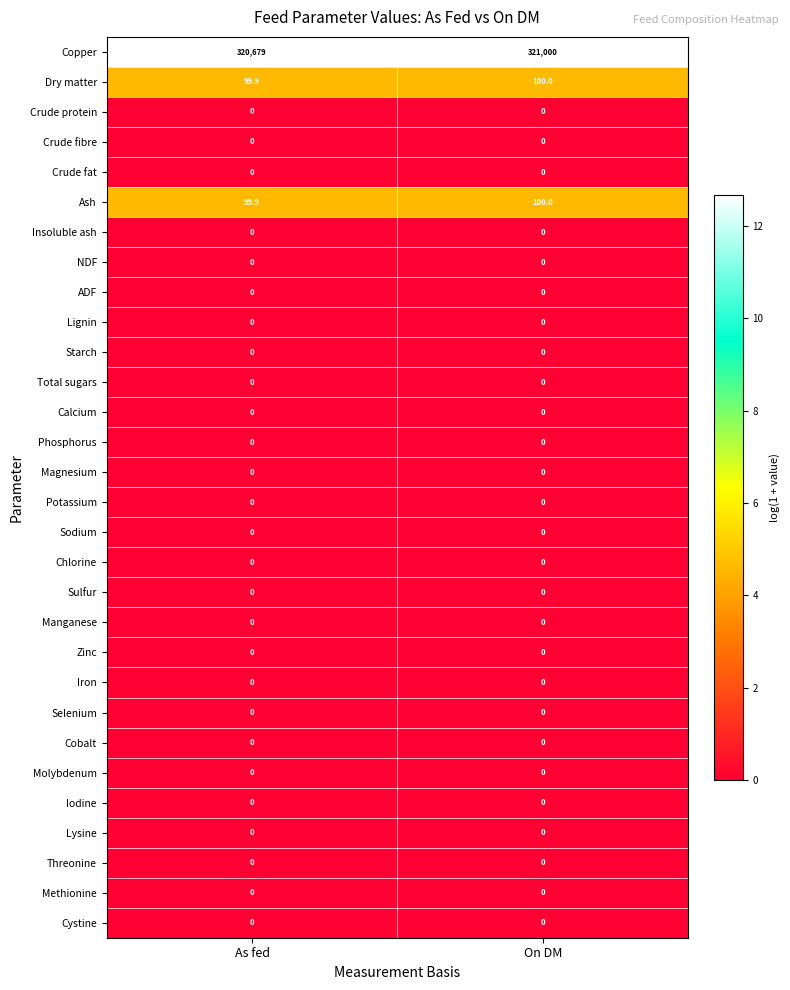

The Dry matter series shows 99.9 at As fed. True or false?

True